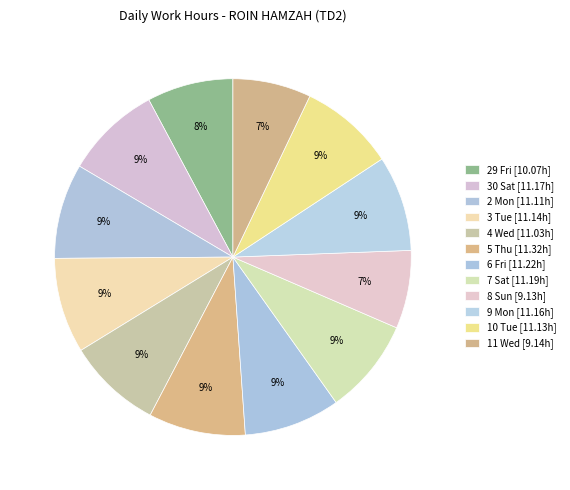

True or false: 30 Sat accounts for 18% of the total.

False